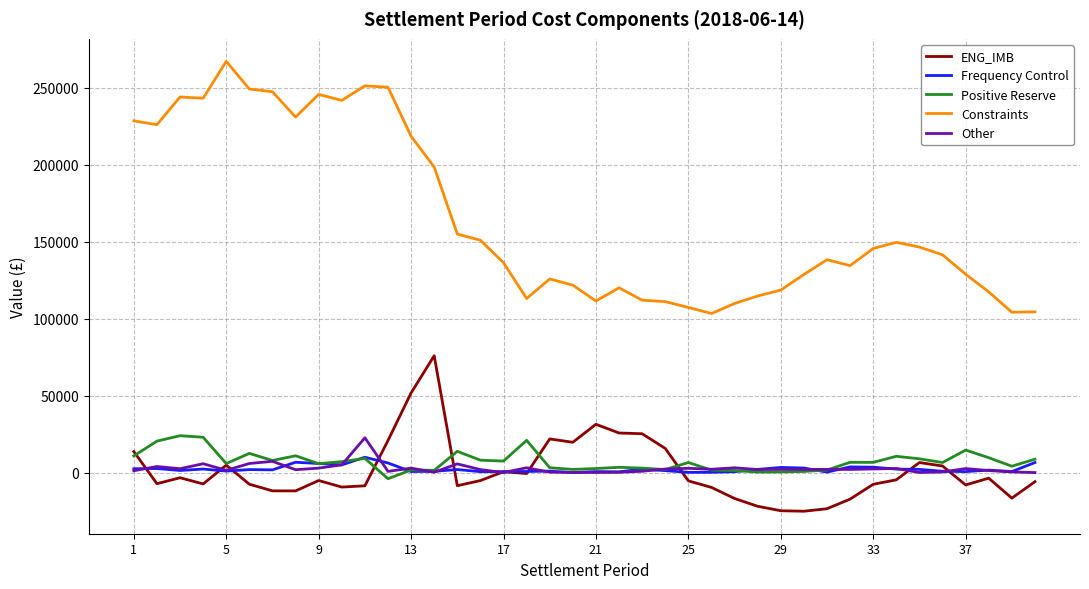

How many series are shown in this chart?

5